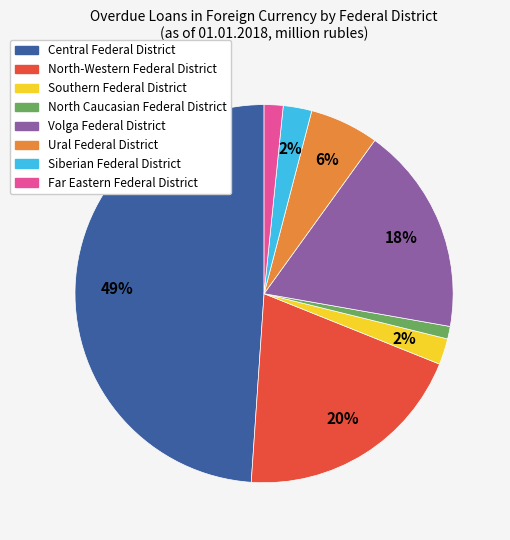

Which slice is the smallest?

North Caucasian Federal District